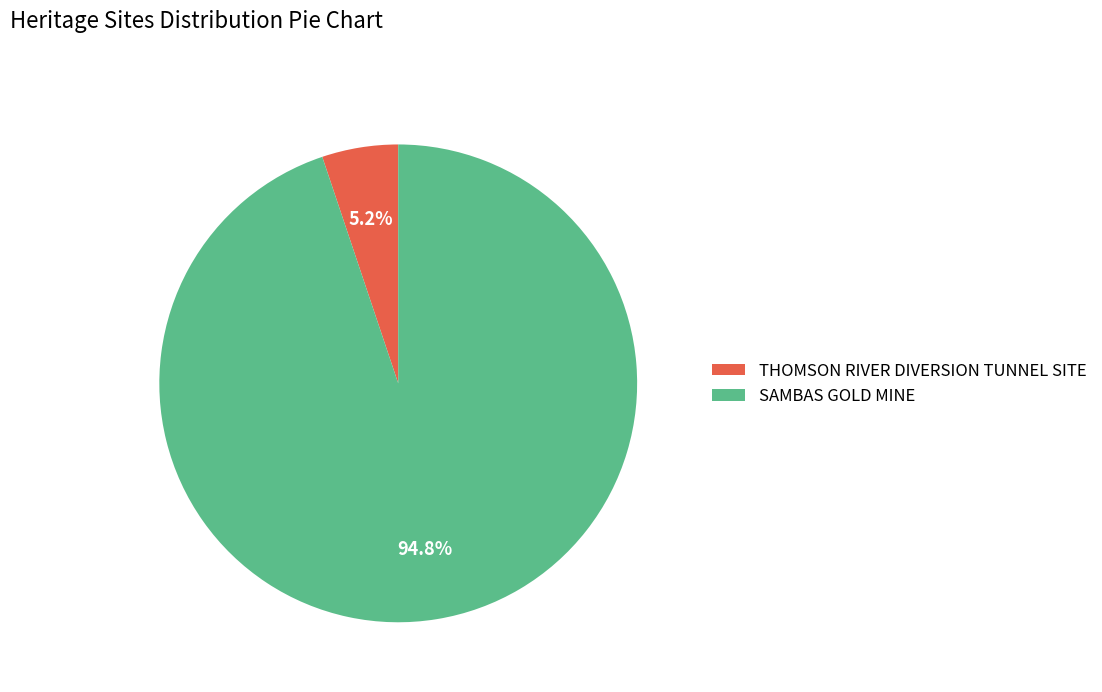

To the nearest percent, what portion does SAMBAS GOLD MINE represent?

95%